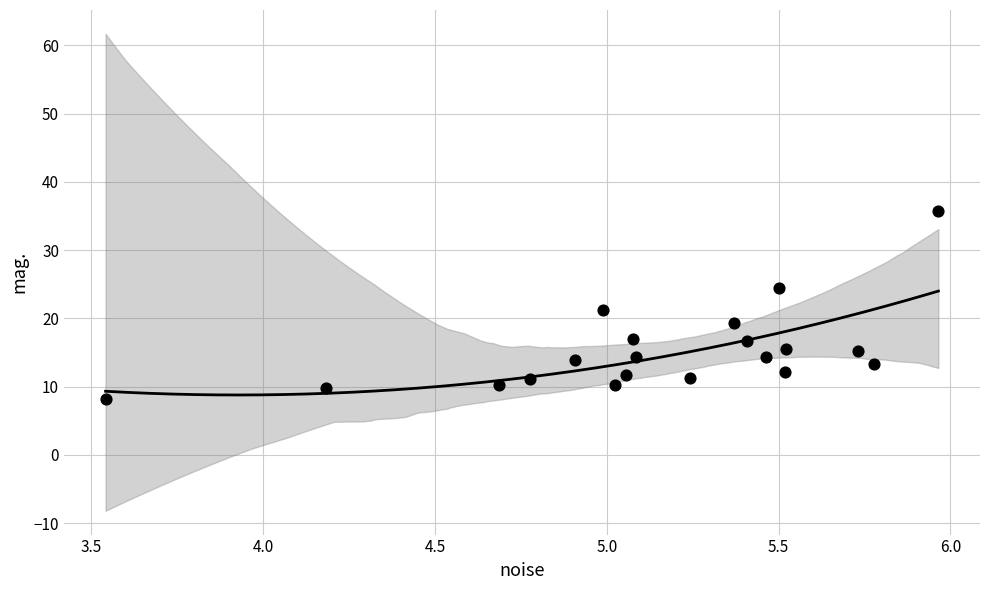

What is the range of X values (max minus min)?

2.4